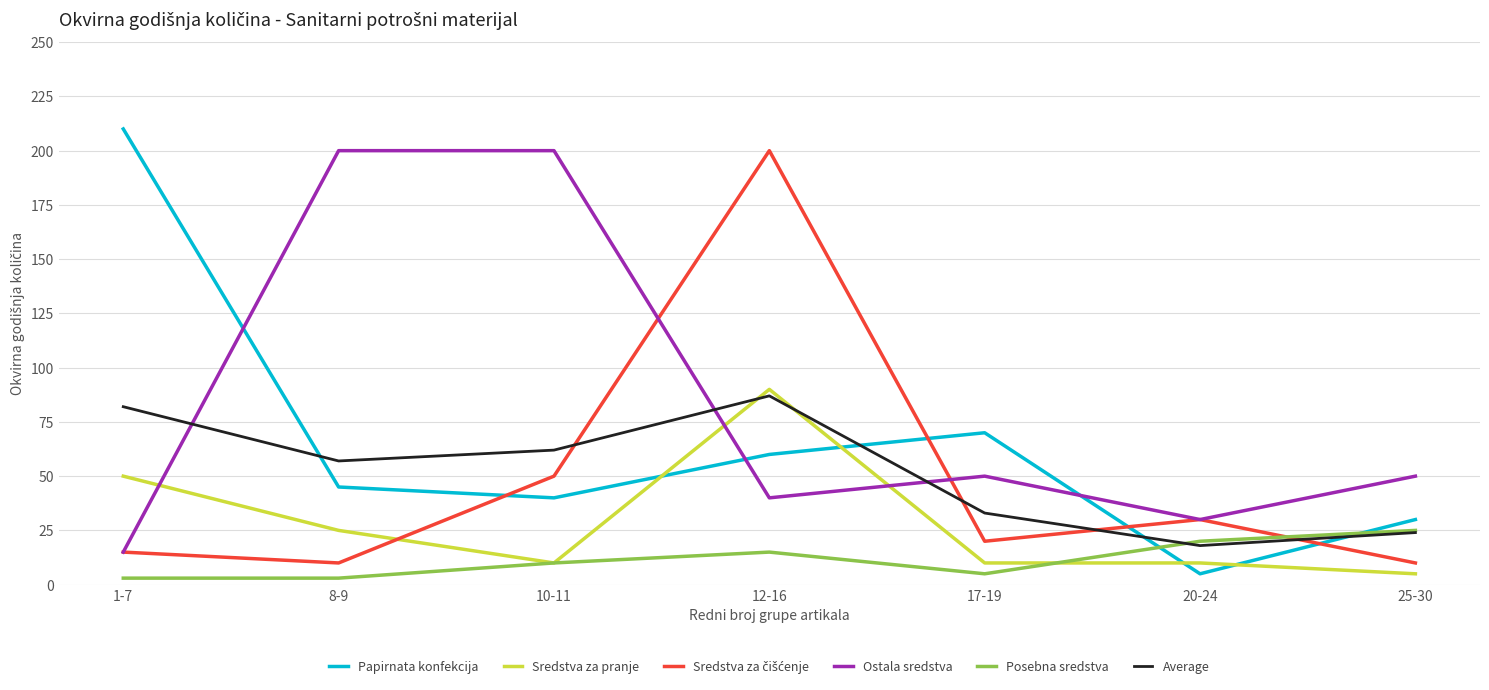

At which label does Papirnata konfekcija first exceed 45?

1-7